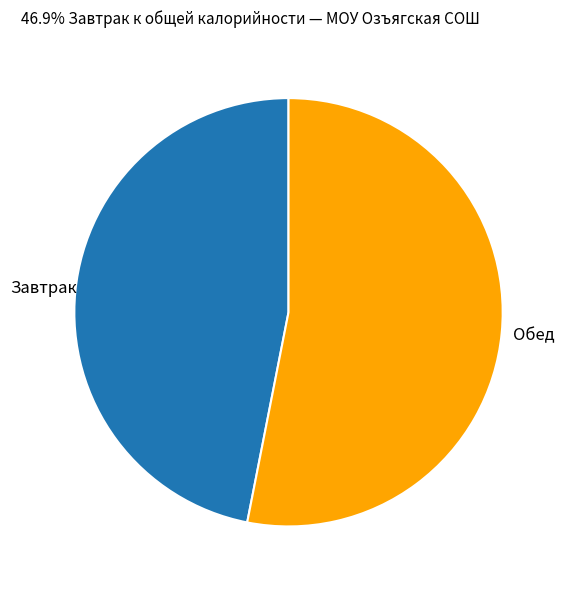

What is the ratio of the value at Завтрак to the value at Обед?

0.9